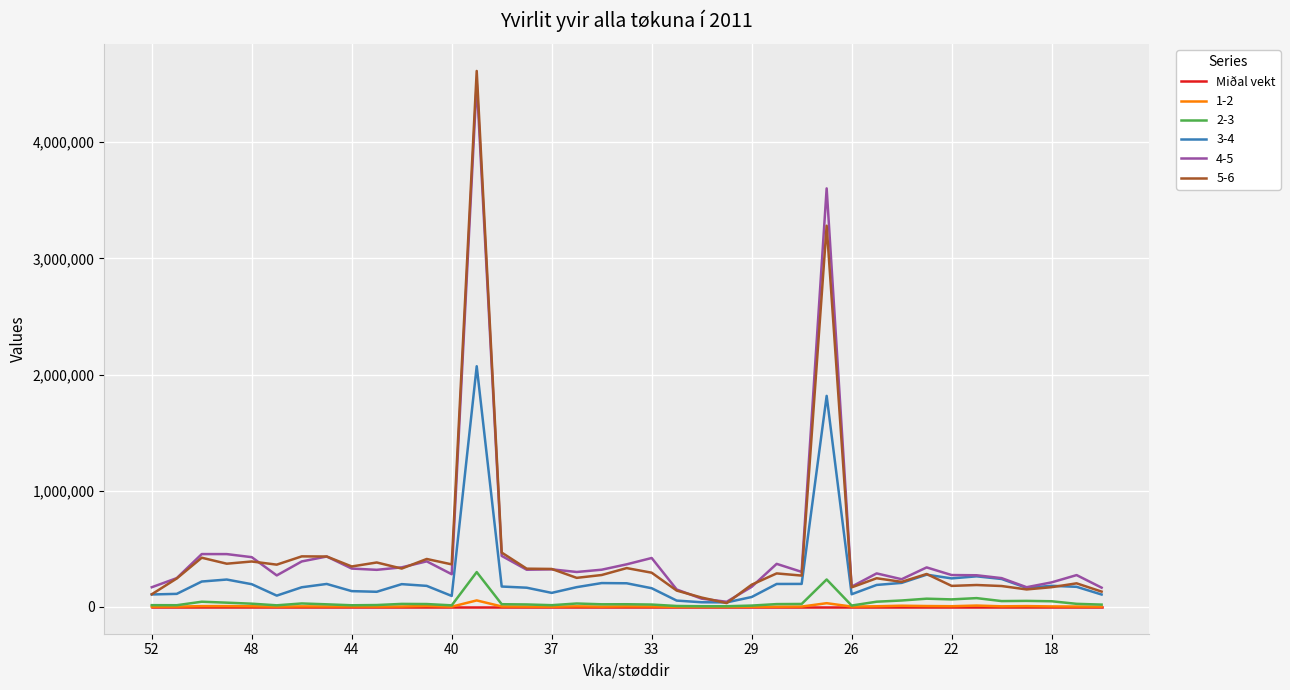

Which series has the largest range (max minus min)?

5-6